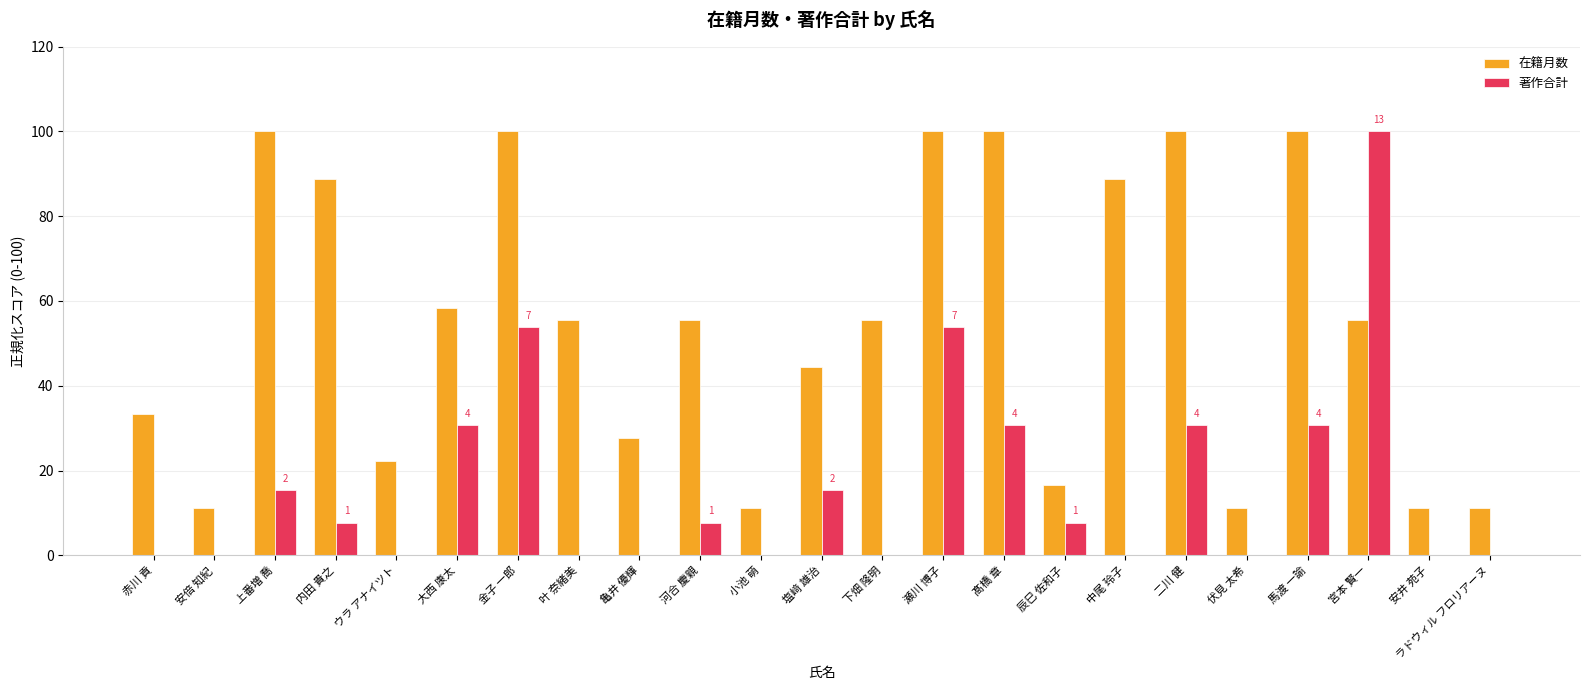

The 在籍月数 series shows 31.8 at 下畑 隆明. True or false?

False